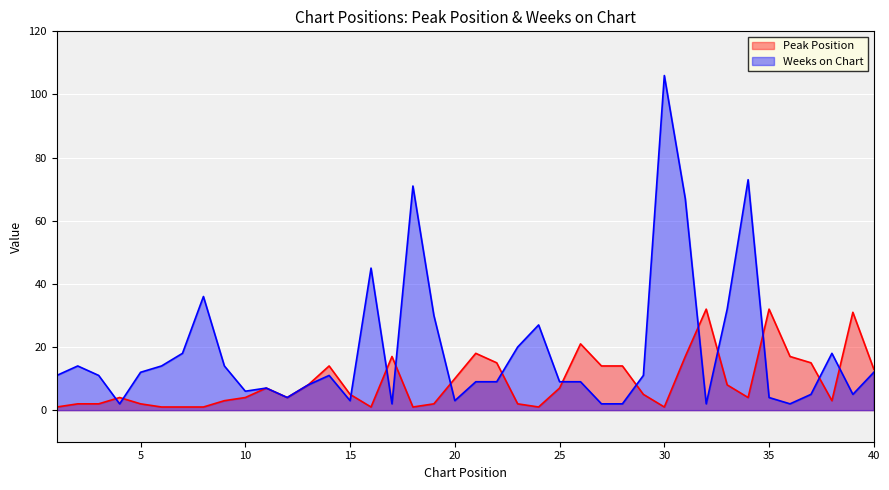

How many interior local peaks does the Weeks on Chart series have?

10